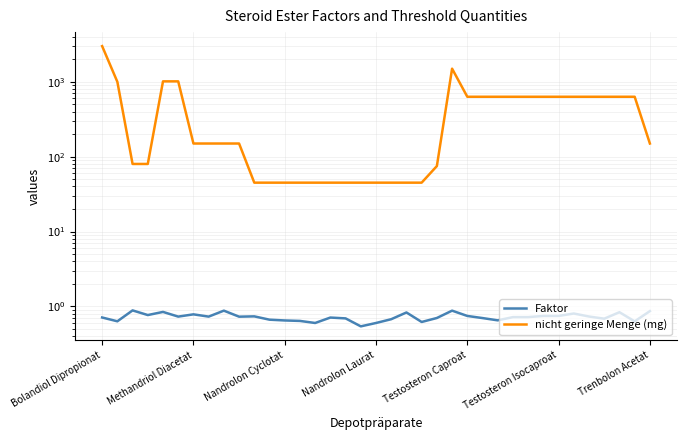

Where is nicht geringe Menge (mg) nearest to the value 1522?

23